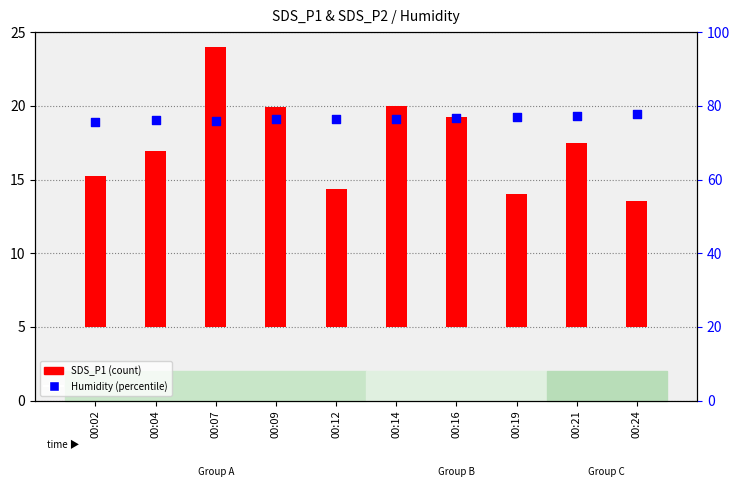

Which series contains the highest Y value?

Humidity